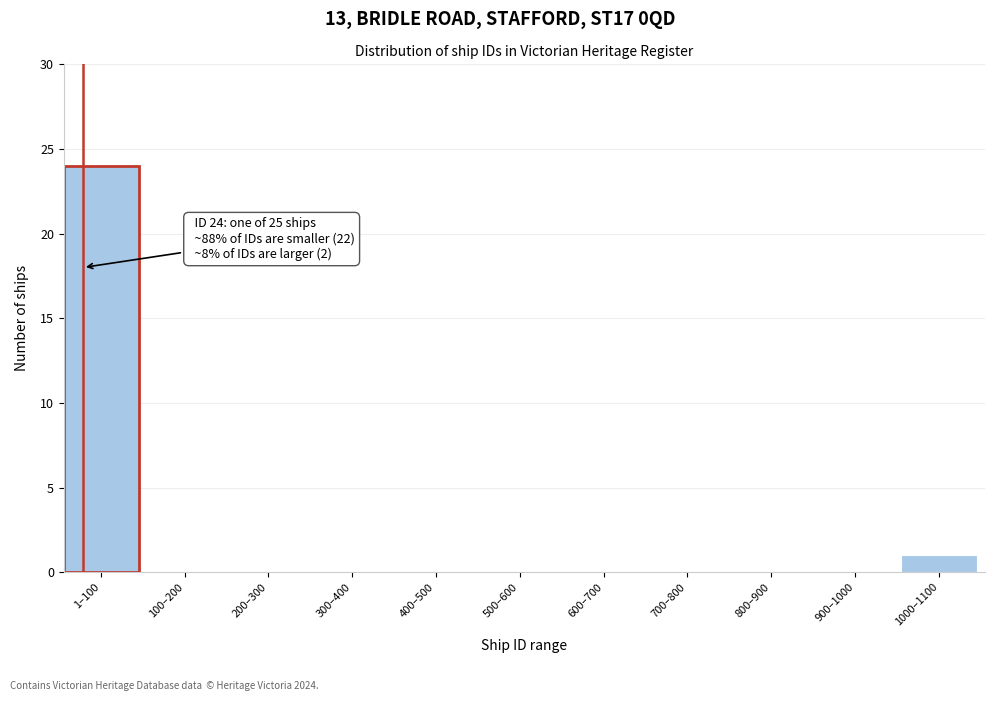

Reading left to right, list all the values displayed in this chart.

1–100=24	100–200=0	200–300=0	300–400=0	400–500=0	500–600=0	600–700=0	700–800=0	800–900=0	900–1000=0	1000–1100=1